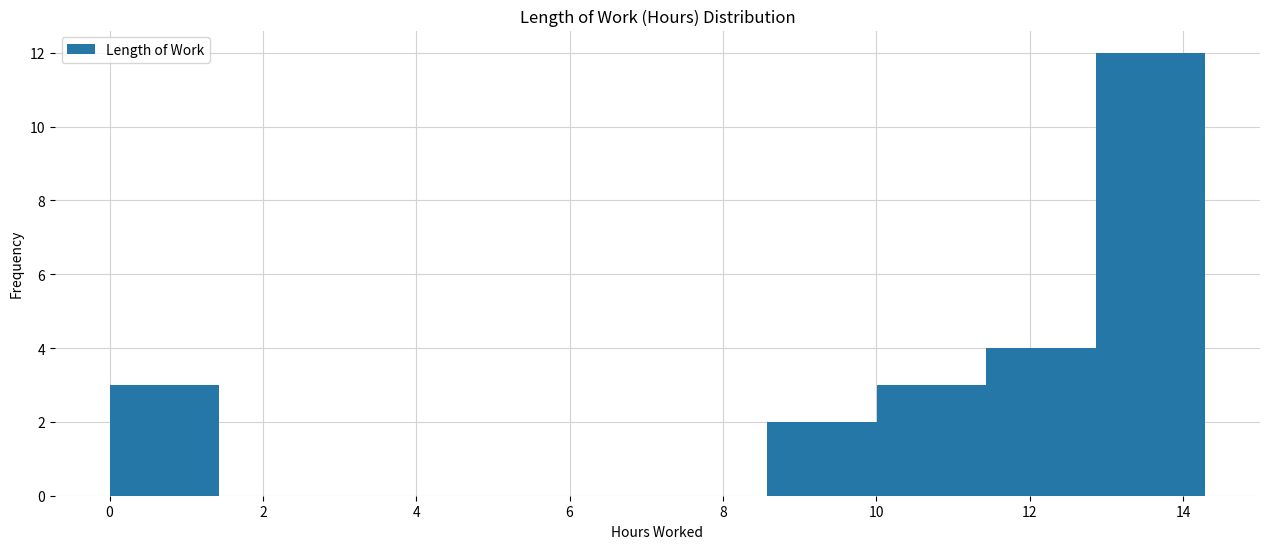

Reading left to right, transcribe this chart: for each bar, give the range it covers on the x-axis and its height. Neither the bar edges nor the heights are printed on the chart, so give them approximately, as read against the axes.

0.0 to 1.4: 3
1.4 to 2.8: 0
2.8 to 4.2: 0
4.2 to 5.8: 0
5.8 to 7.2: 0
7.2 to 8.6: 0
8.6 to 10.0: 2
10.0 to 11.4: 3
11.4 to 12.8: 4
12.8 to 14.2: 12